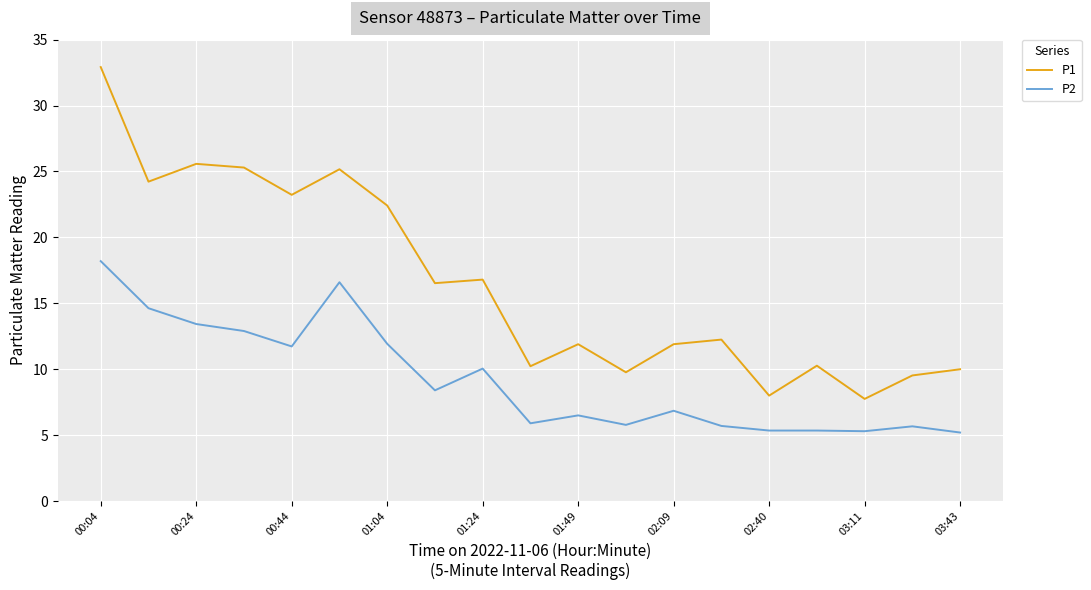

Rank the series by their maximum value, from lowest to highest.

P2, P1